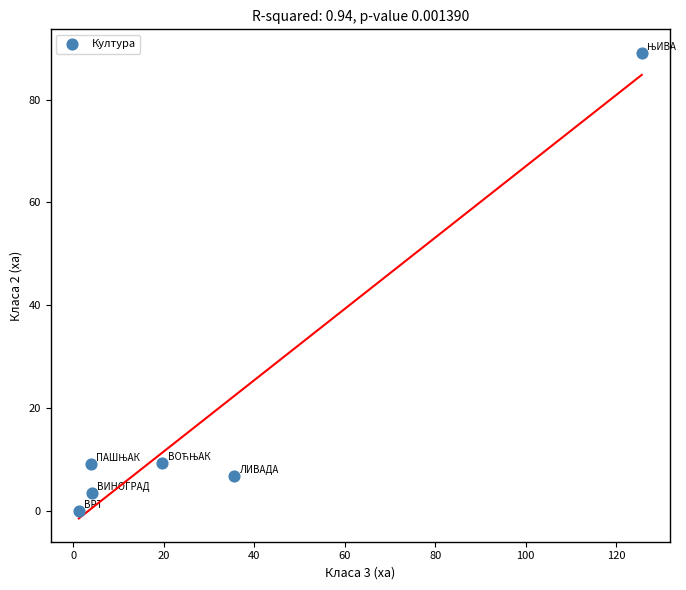

What is the average X value?

31.6